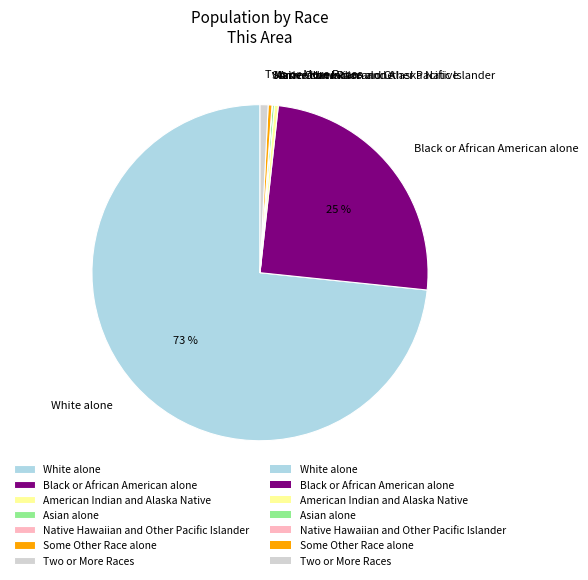

To the nearest percent, what is the average slice percentage?

14%